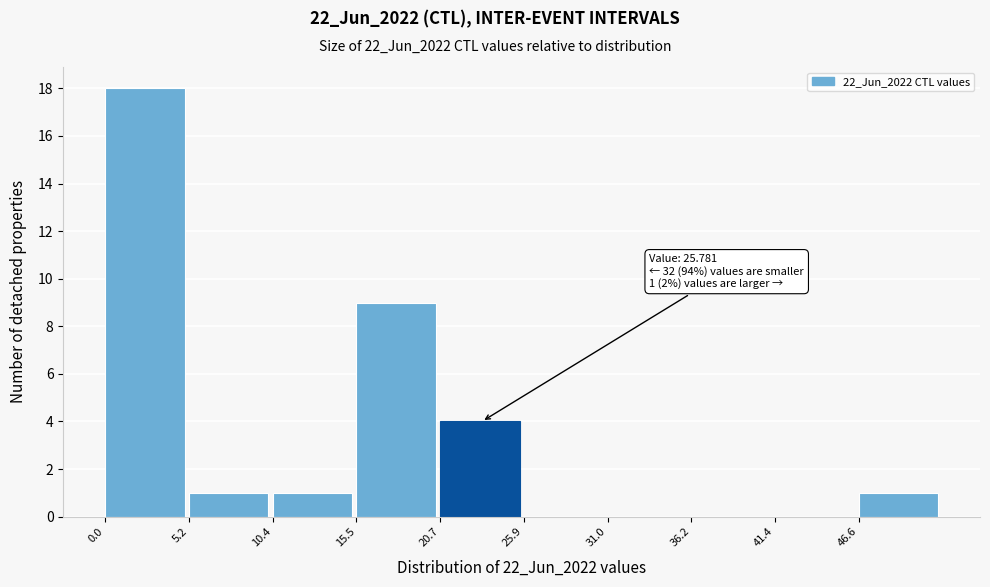

Over which range of the x-axis is the bar tallest?

0 to 5